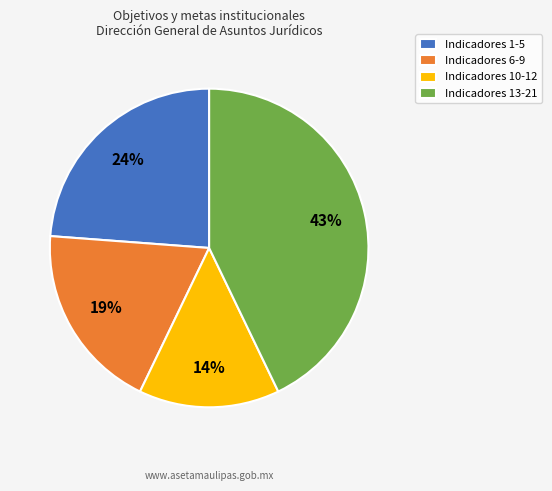

Rank the categories by value from lowest to highest.

Indicadores 10-12, Indicadores 6-9, Indicadores 1-5, Indicadores 13-21